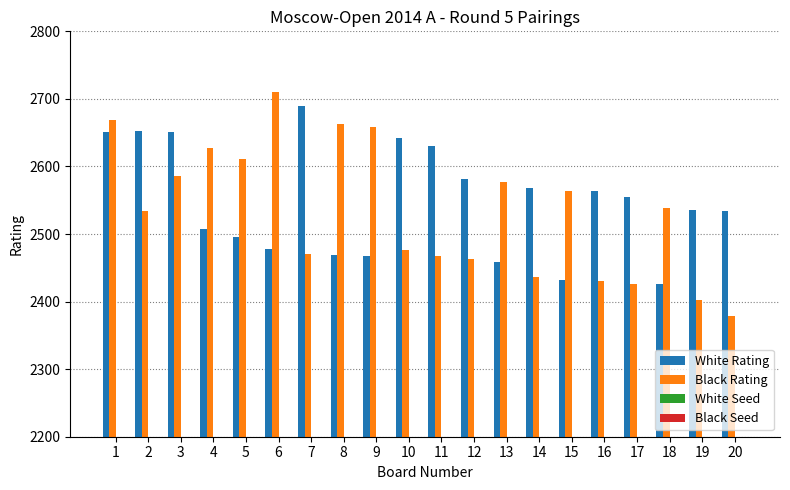

Is it true that Black Seed equals 29 at 2?

True